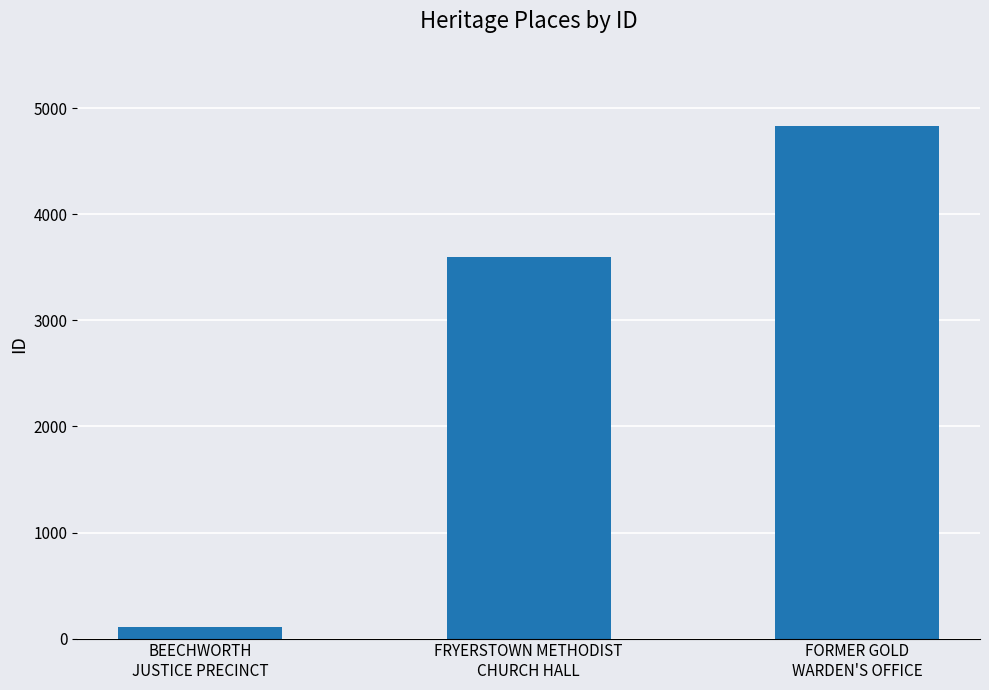

True or false: the data shows 3598 at FRYERSTOWN METHODIST
CHURCH HALL.

True